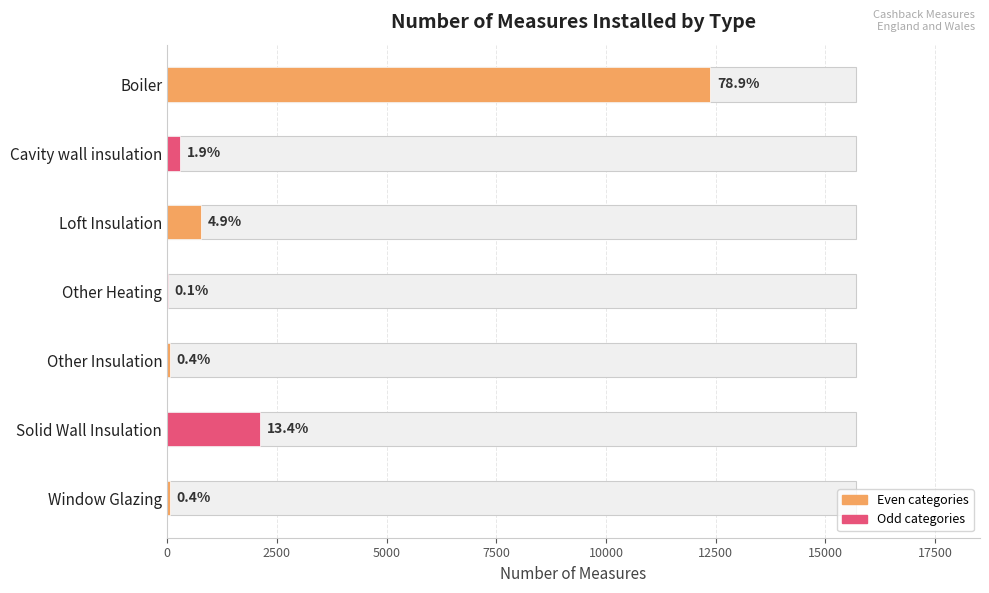

Is it true that the value at Solid Wall Insulation is 1292?

False